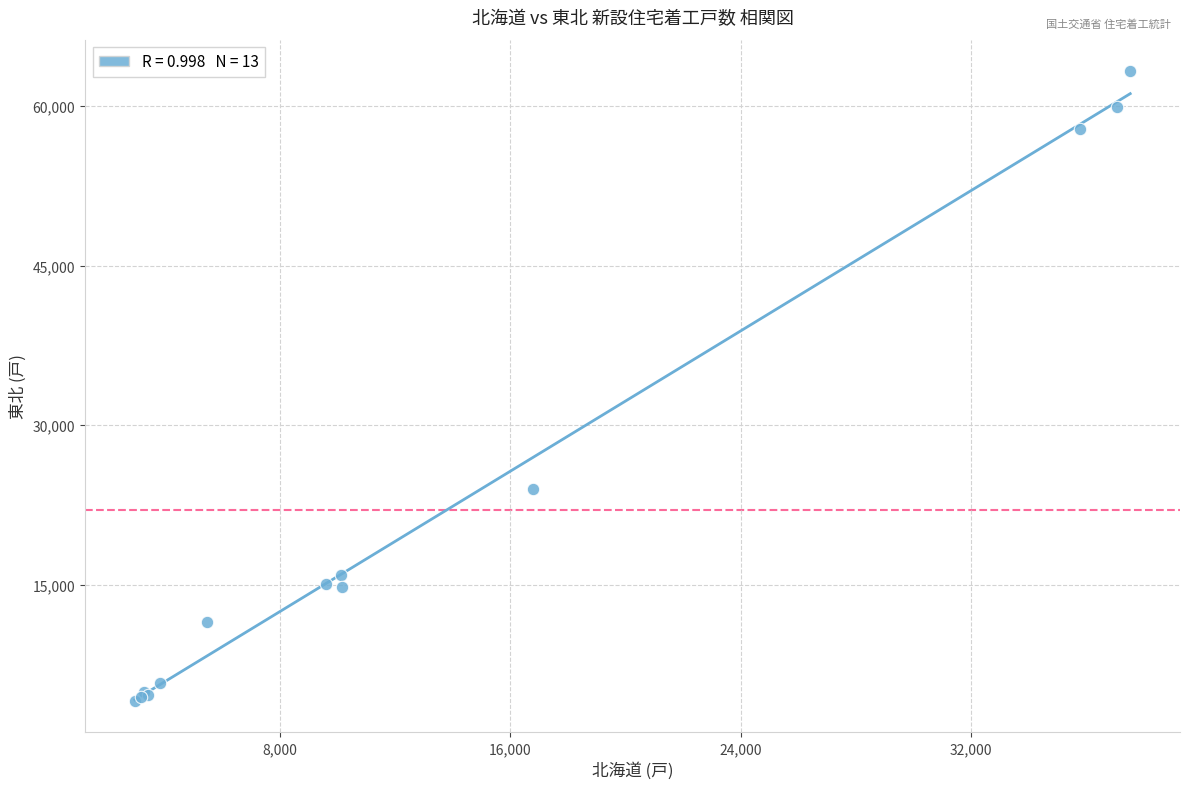

What Y value in the scatter plot is closest to 33696?

23964